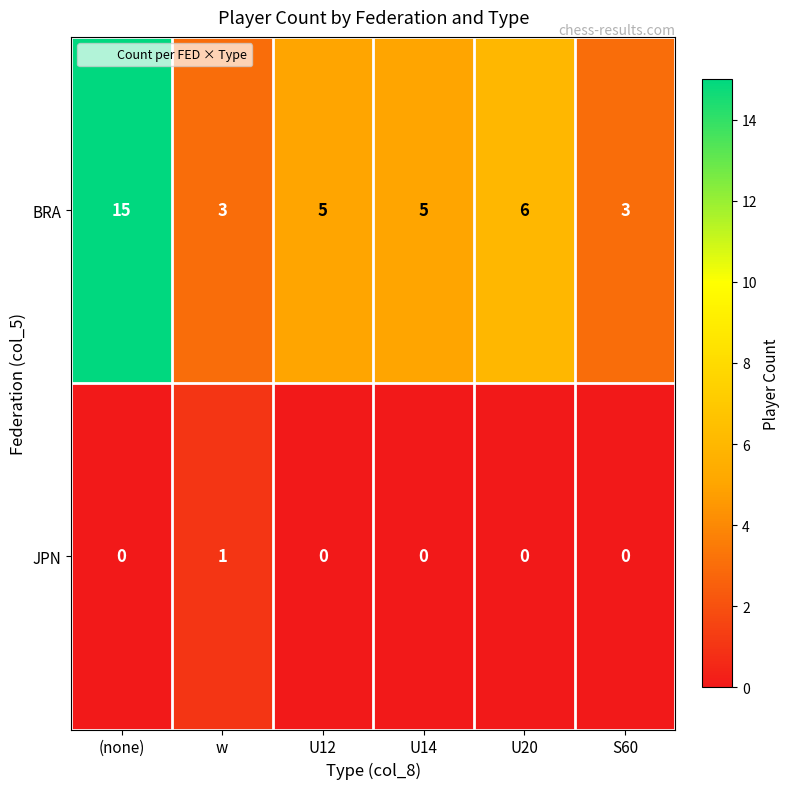

What is the greatest value displayed?

15